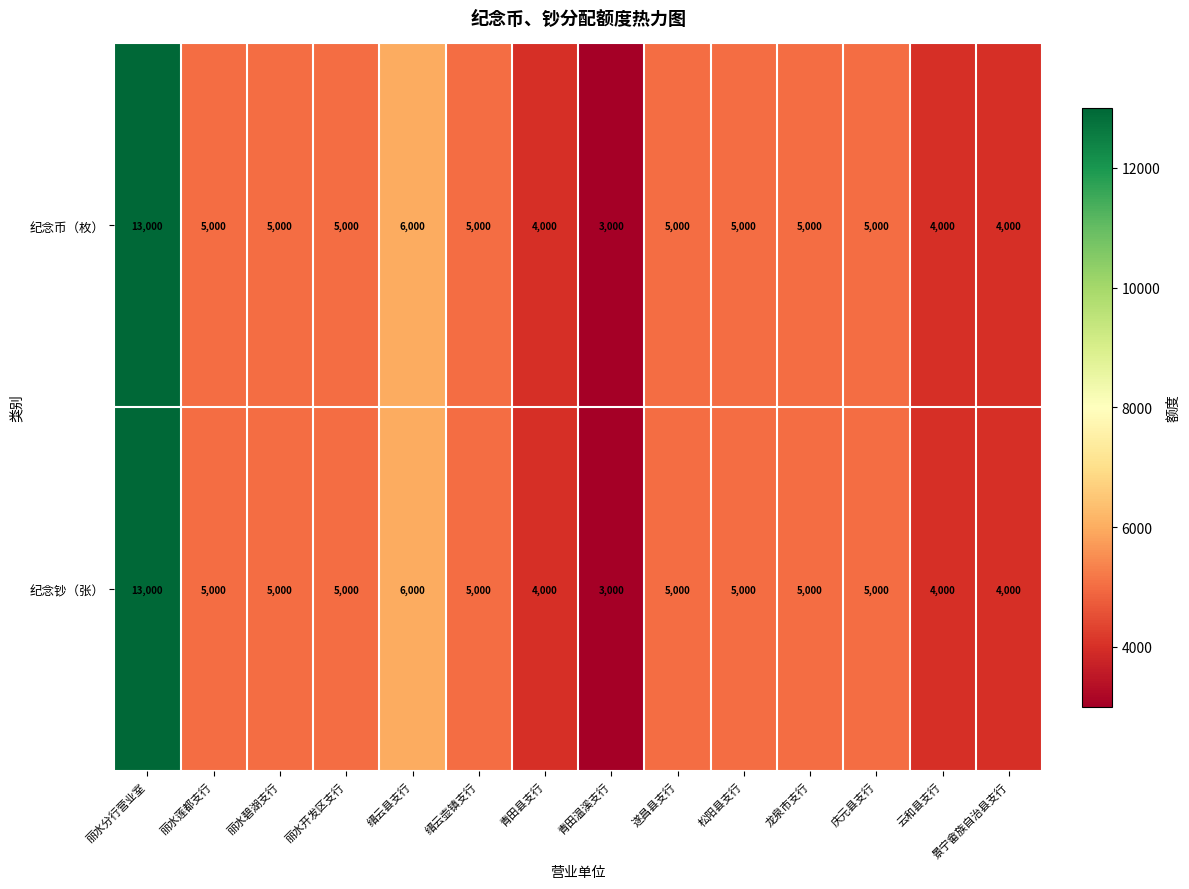

What is the sum of the 纪念钞（张） values at 松阳县支行 and 丽水分行营业室?

18000